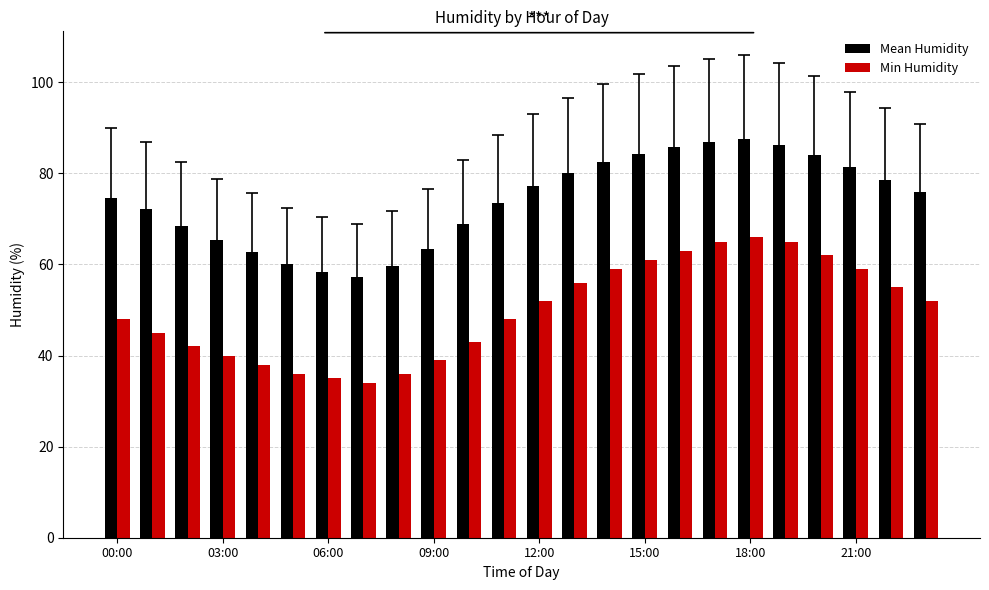

What is the average value of the Mean Humidity series?

74.0